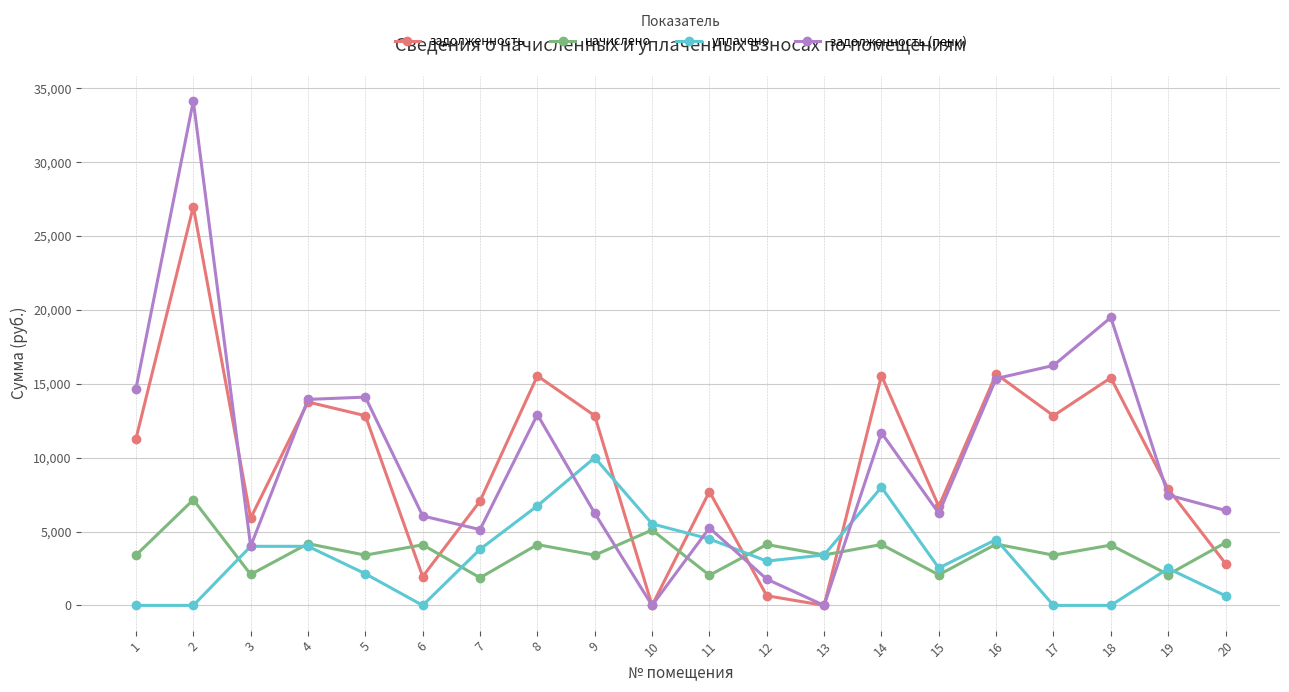

Does the chart display data point markers on the line(s)?

Yes